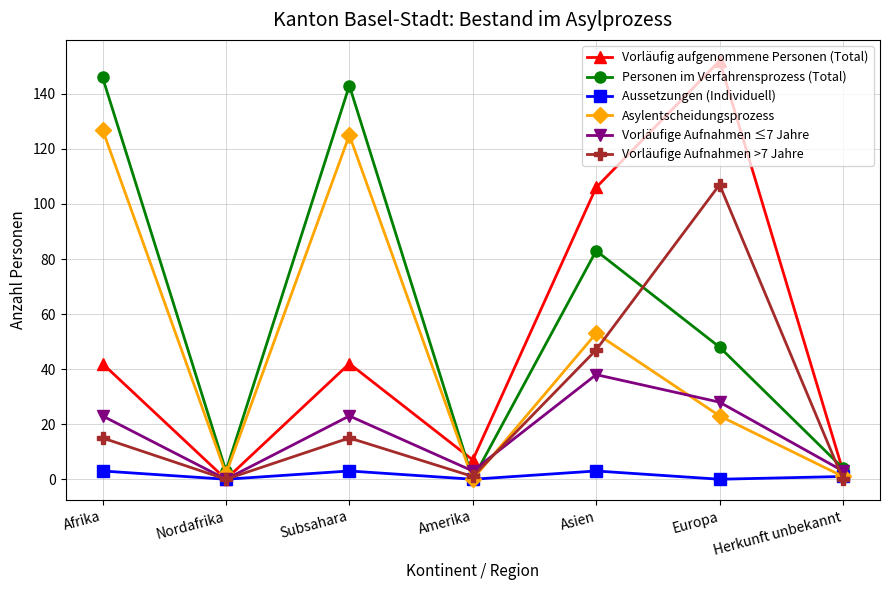

How many positive values does the Asylentscheidungsprozess series have?

6